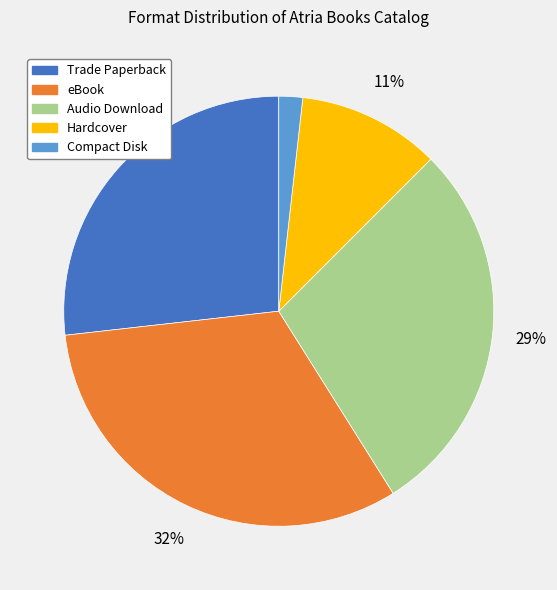

What percentage is the eBook slice, to the nearest percent?

32%